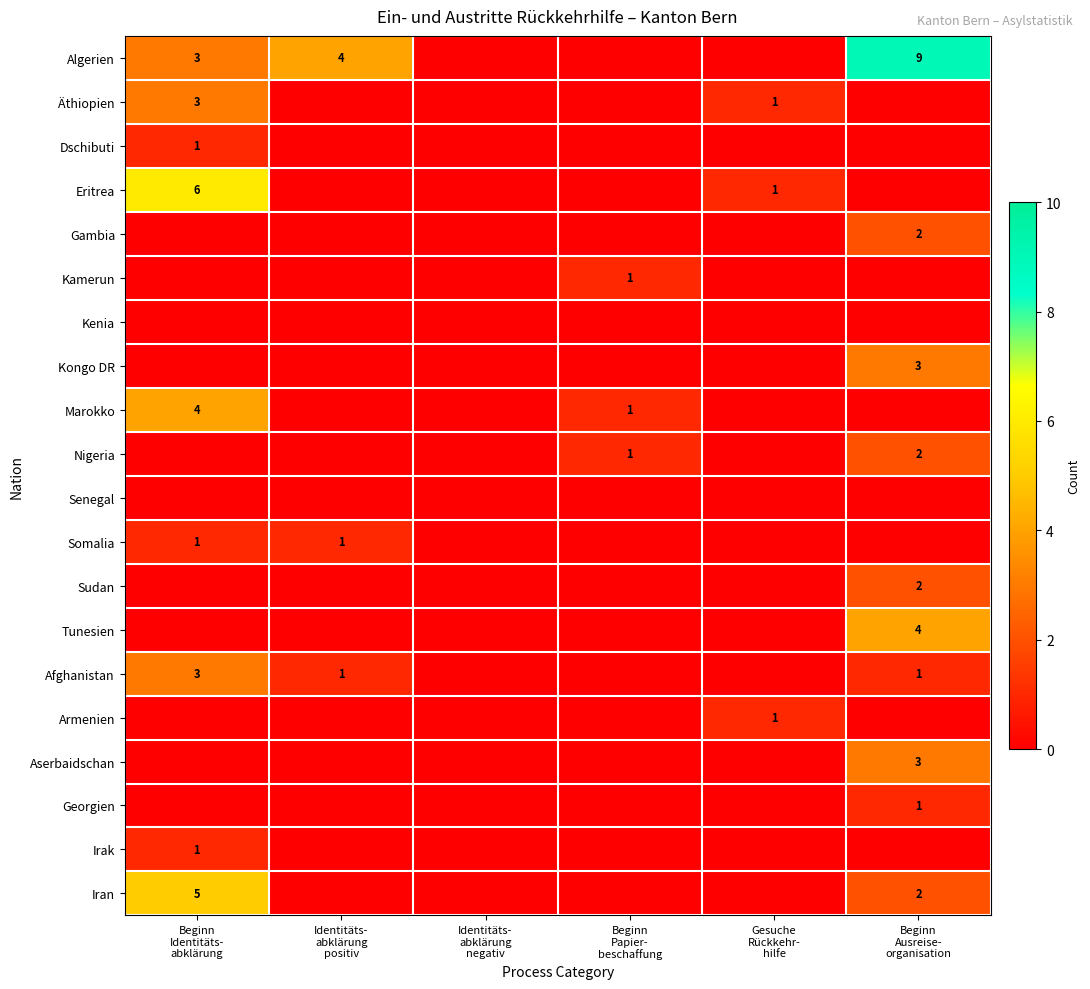

True or false: Afghanistan has a value of 0 at Gesuche Rückkehr- hilfe.

True